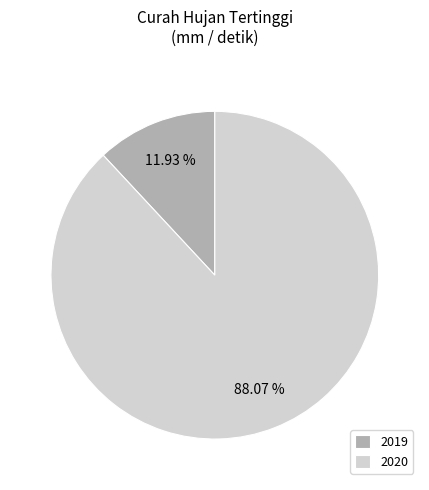

Does 2020 represent more than half of the total?

Yes